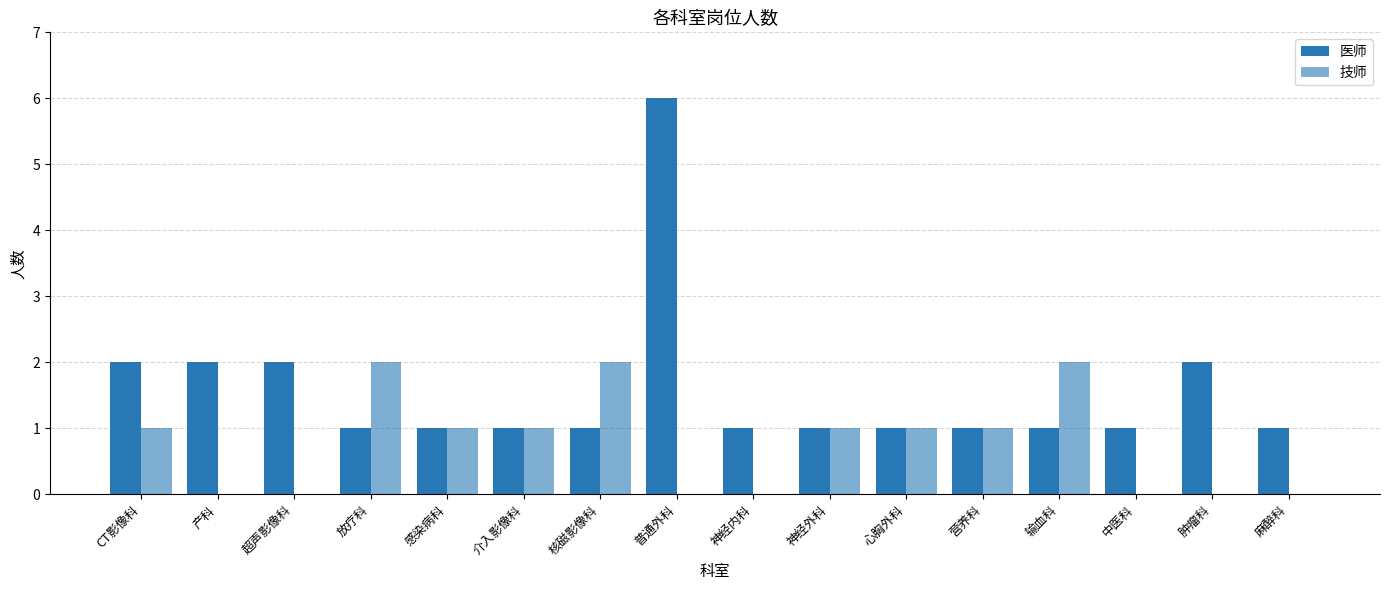

Reading left to right, transcribe all the data shown in this chart.

医师: 2	2	2	1	1	1	1	6	1	1	1	1	1	1	2	1
技师: 1	0	0	2	1	1	2	0	0	1	1	1	2	0	0	0